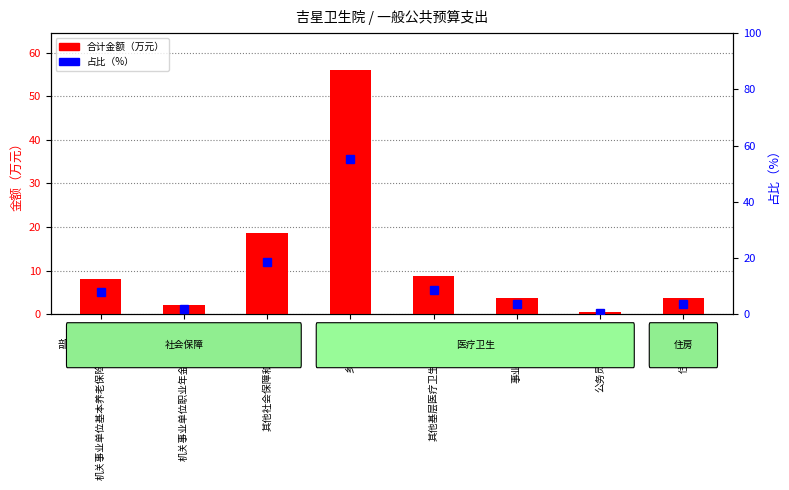

Which category has the highest value across all series?

乡镇卫生院